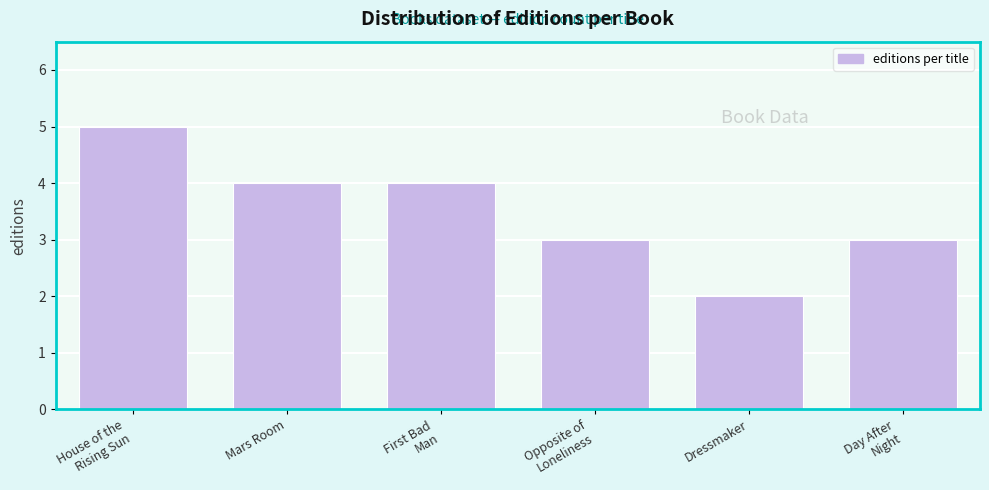

Reading right to left, what are all the values shown in this chart?

3	2	3	4	4	5